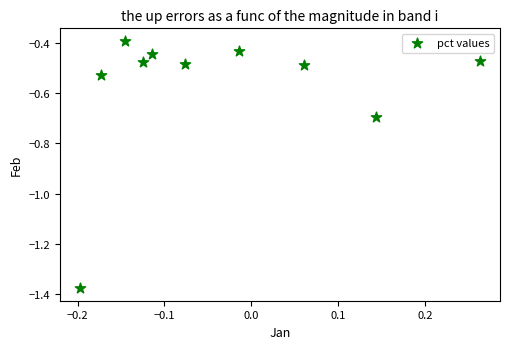

What is the range of X values (max minus min)?

0.5